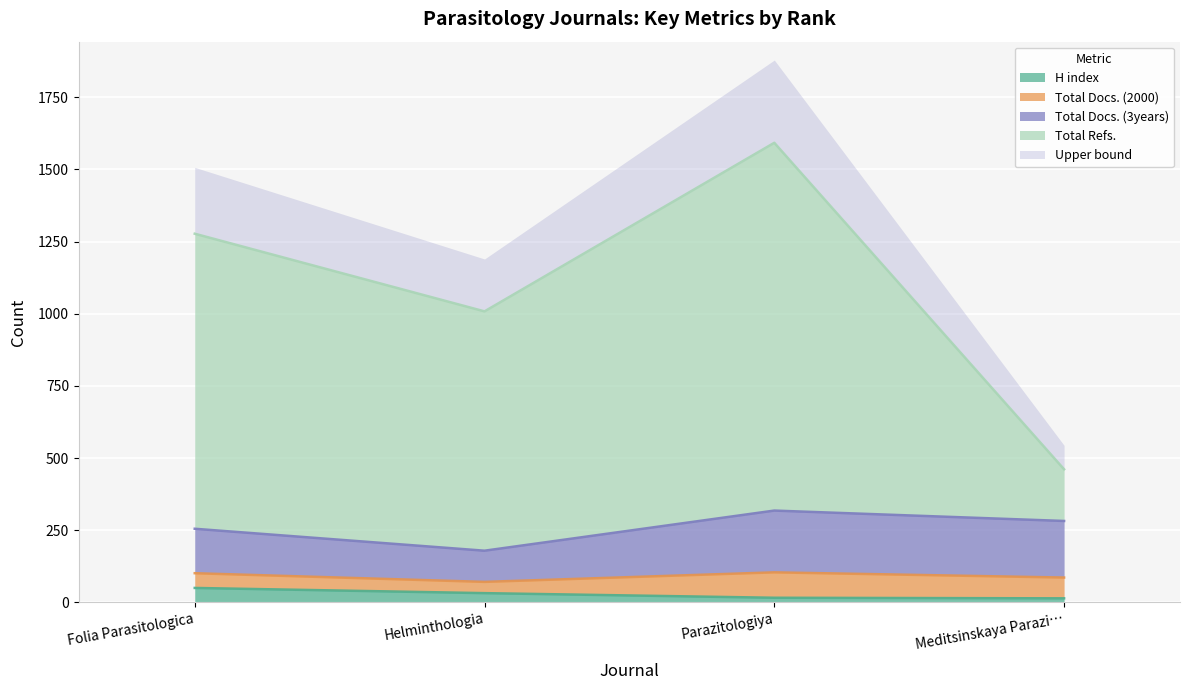

What value does the Total Docs. (3years) series have at Folia Parasitologica, to the nearest 50?

250